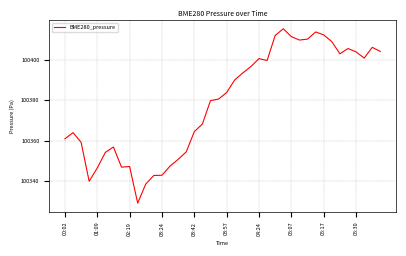

What is the difference between the maximum and minimum values?

86.7